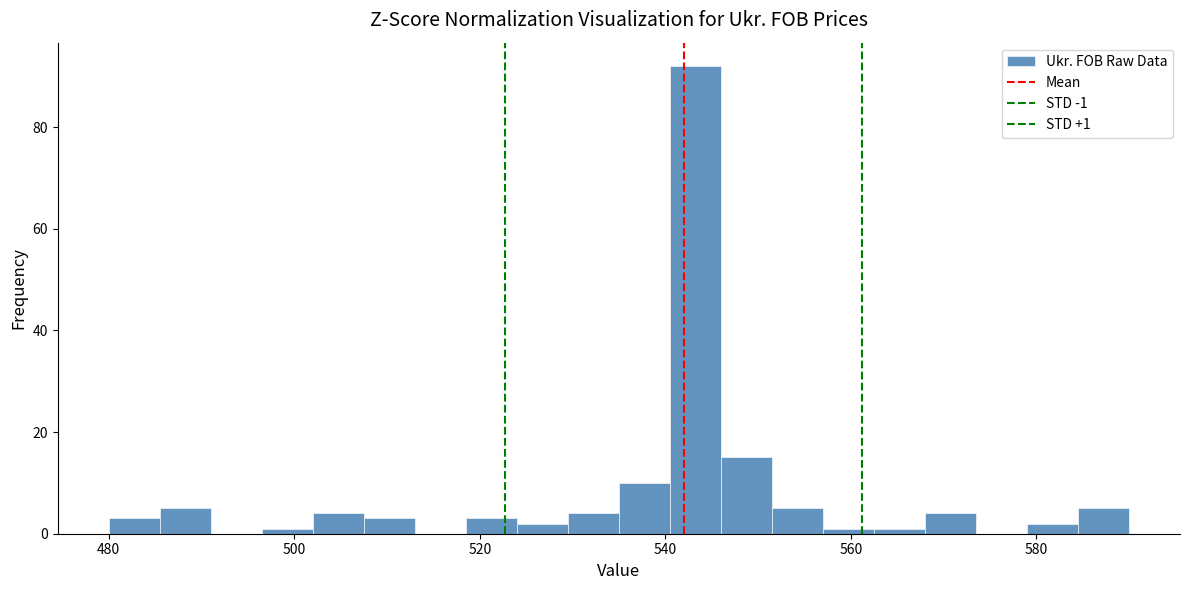

Read against the x-axis, roughly where is the centre of the tallest bar?

544